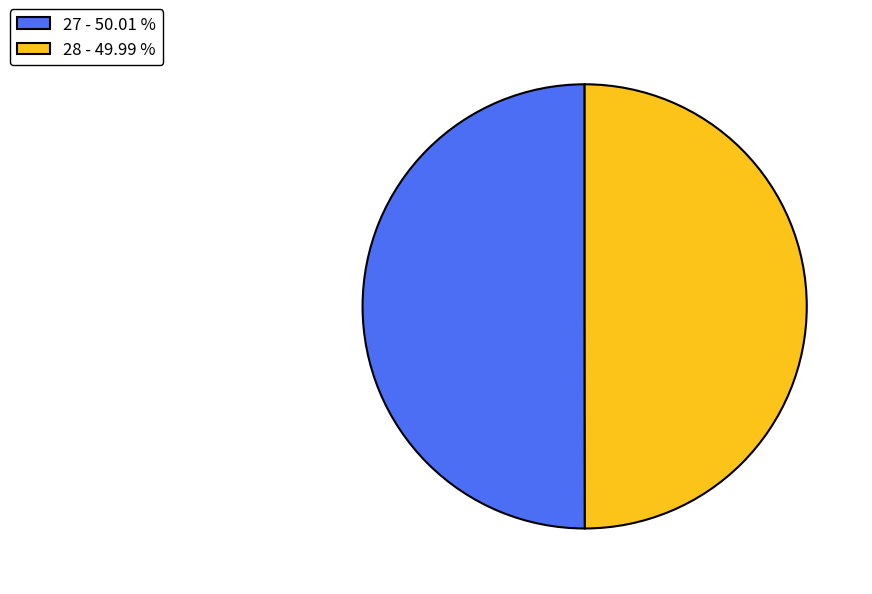

How many slices are in this pie chart?

2